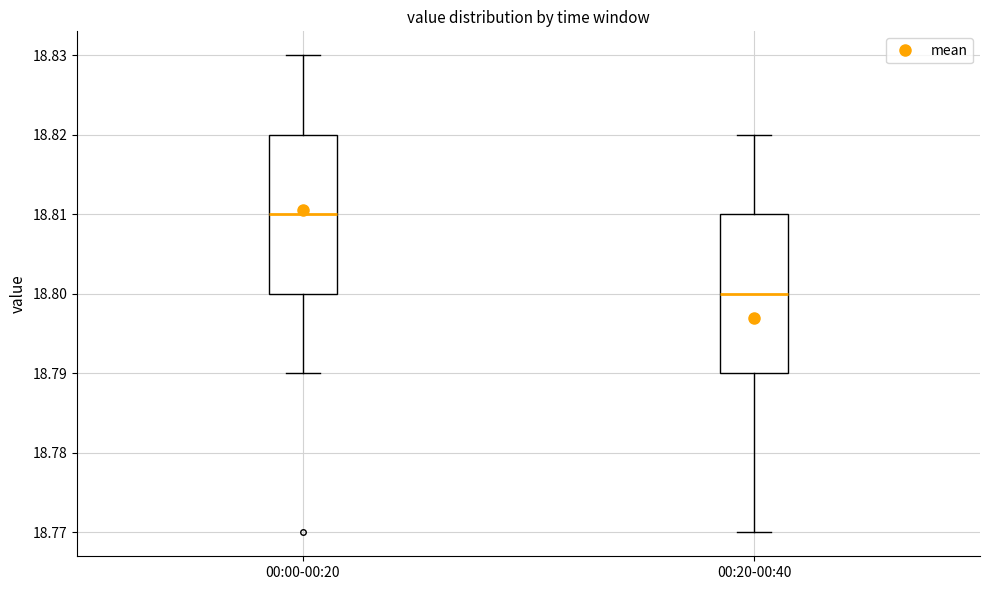

Reading left to right, read every box against the y-axis: the position of its median line, the range the box covers, and the ends of its whiskers. The values are not printed on the chart, so give them approximately, as read against the axis.

00:00-00:20: median 18.81, box 18.80 to 18.82, whiskers 18.79 to 18.83
00:20-00:40: median 18.80, box 18.79 to 18.81, whiskers 18.77 to 18.82